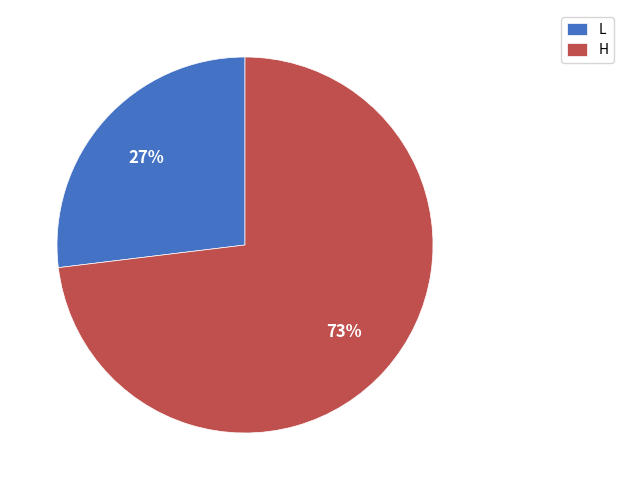

To the nearest percent, what is the average slice percentage?

50%